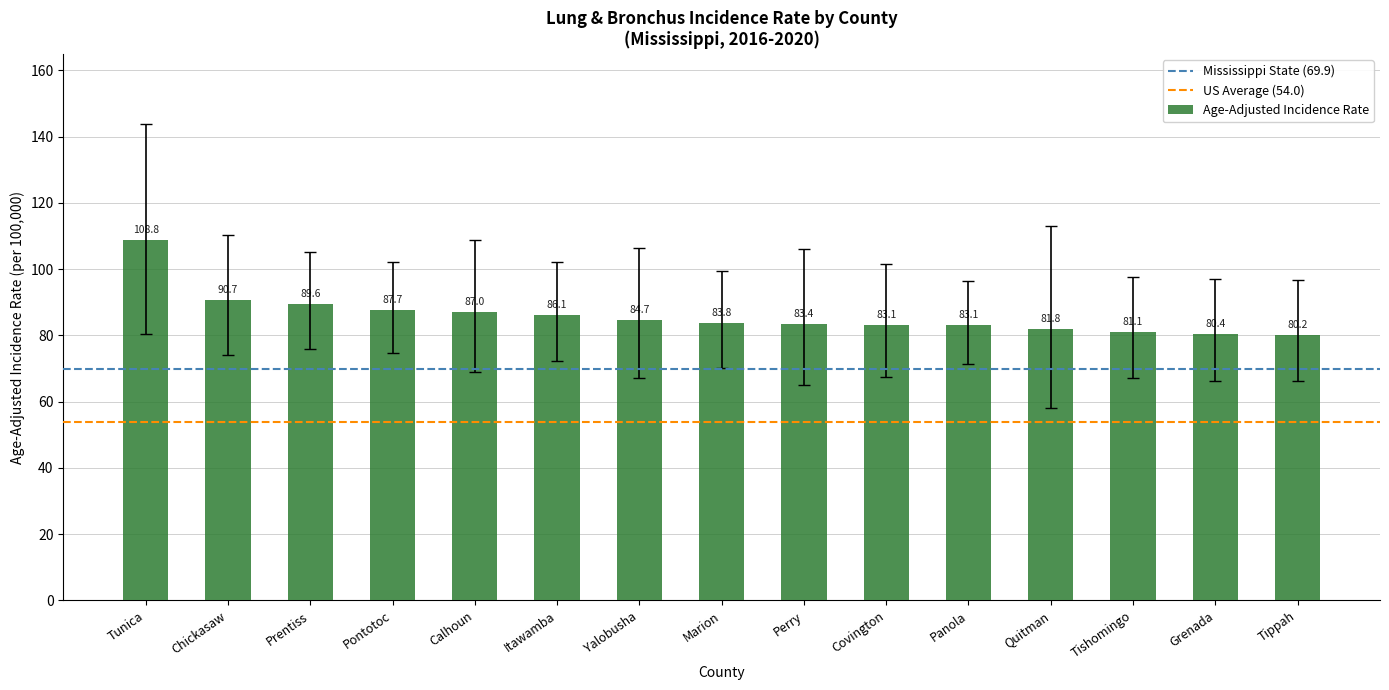

True or false: the data shows 87.0 at Calhoun.

True